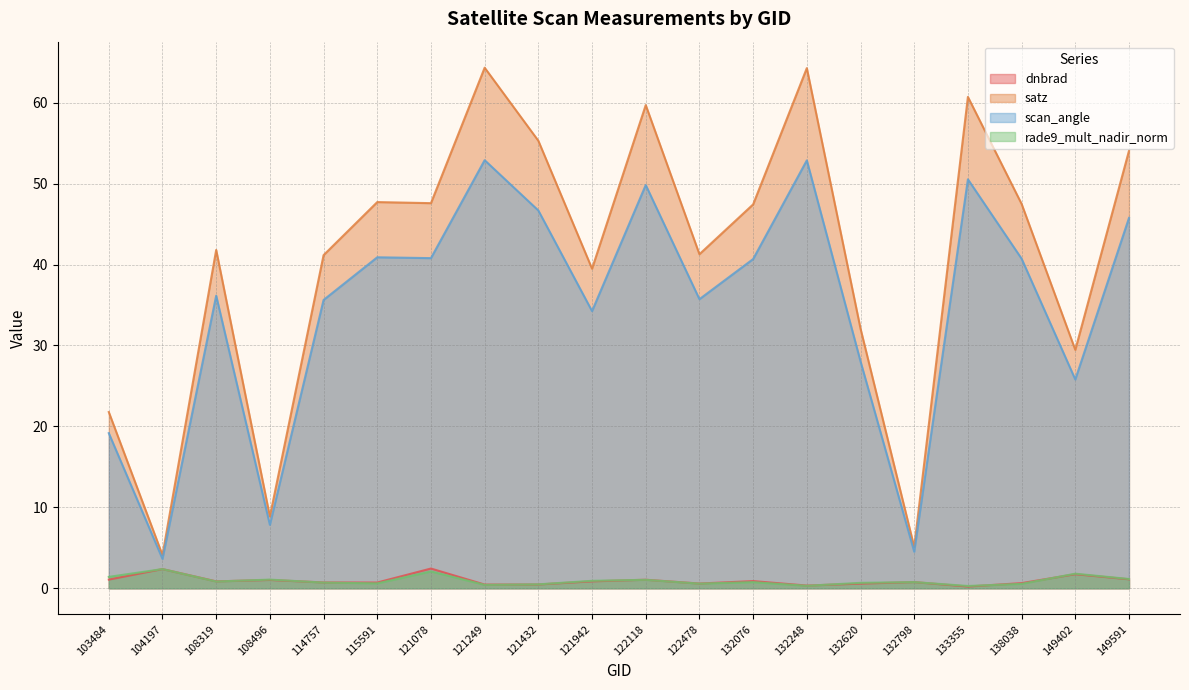

At which label does satz first exceed 47?

115591